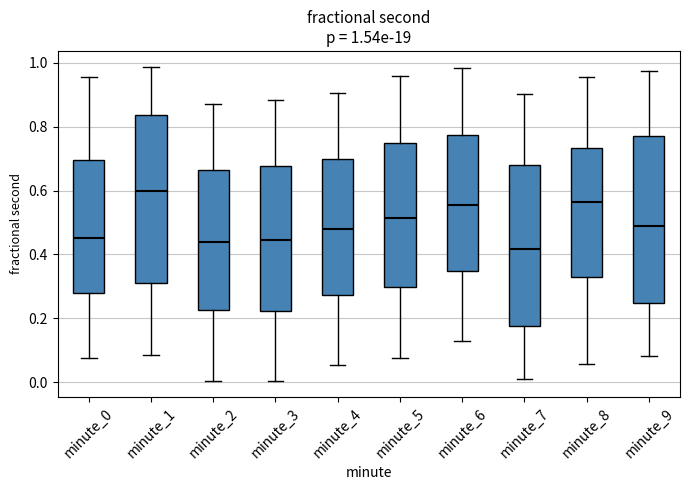

Which box's median line is the lowest?

minute_7